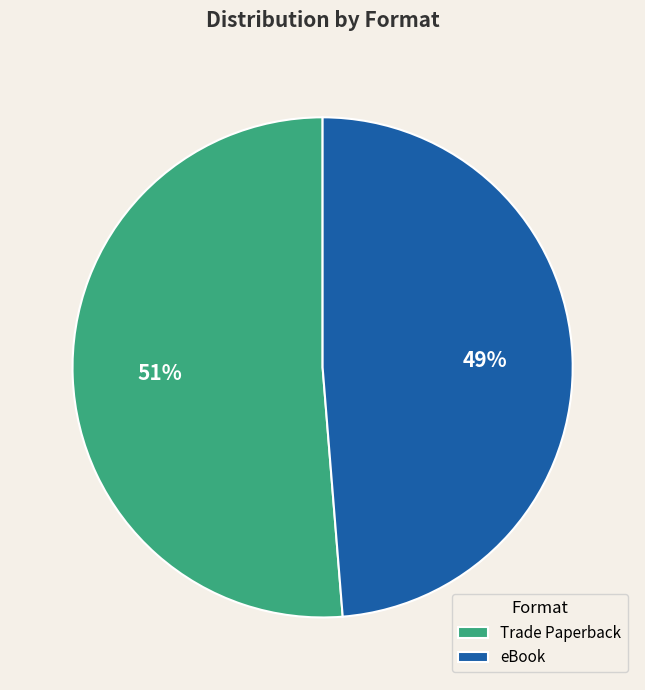

What is the smallest slice in the pie chart?

eBook